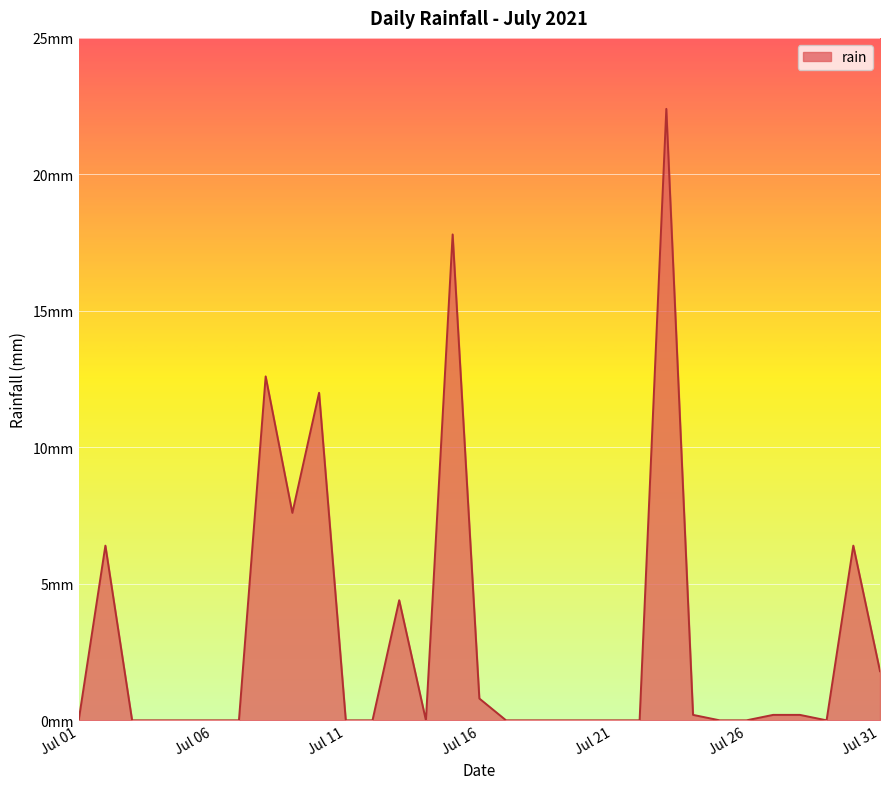

Which label corresponds to the smallest value in the chart?

2021-07-01